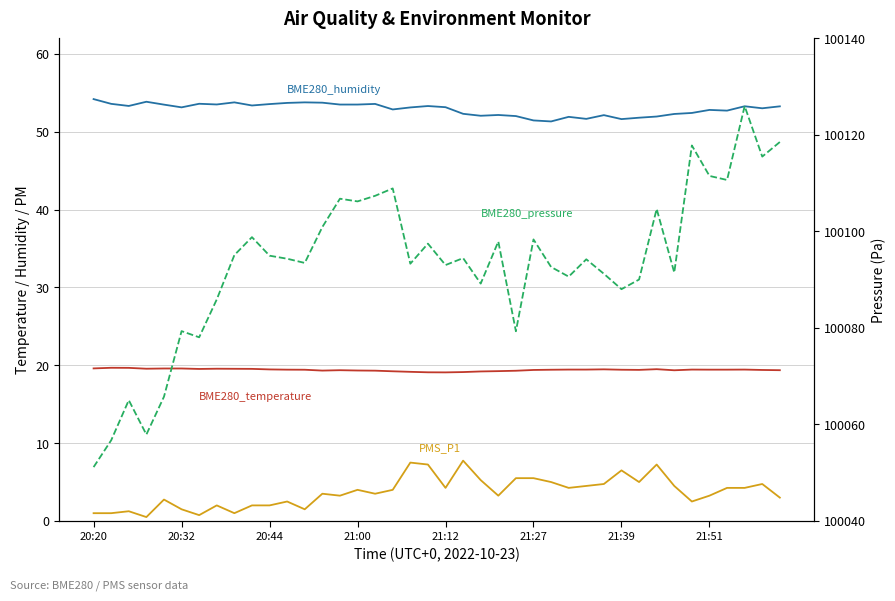

Which series has the largest total across all categories?

BME280_pressure